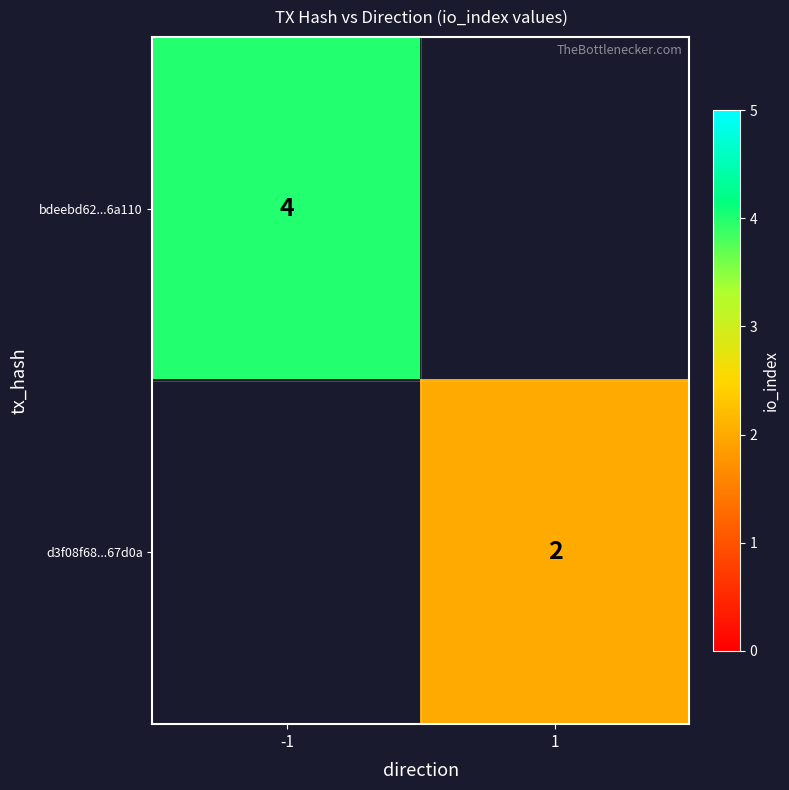

The value of bdeebd62...6a110 at -1 is 4. True or false?

True